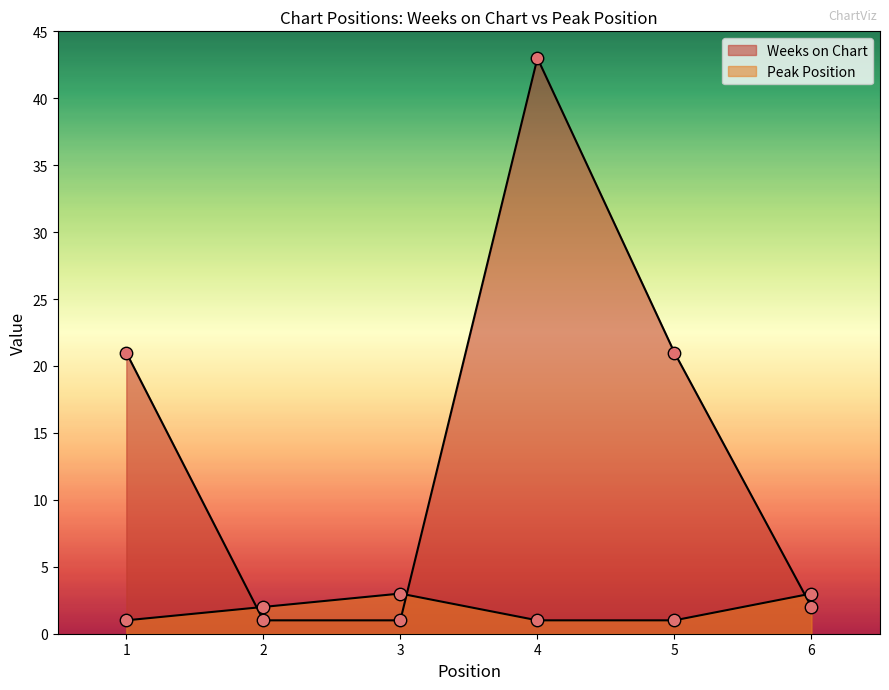

Which series contains the highest Y value?

Weeks on Chart